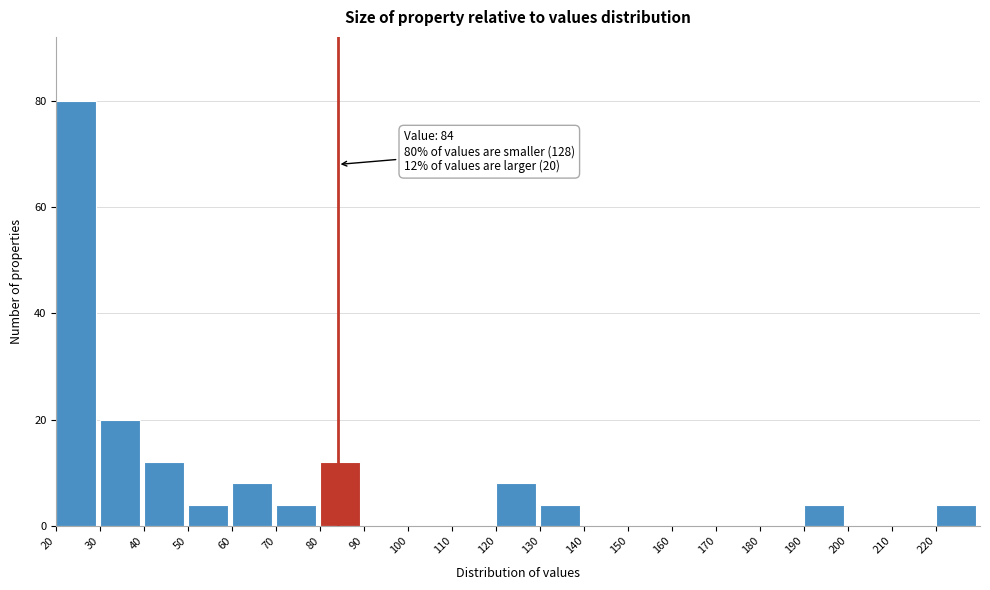

Which range on the x-axis has the tallest bar?

20 to 30